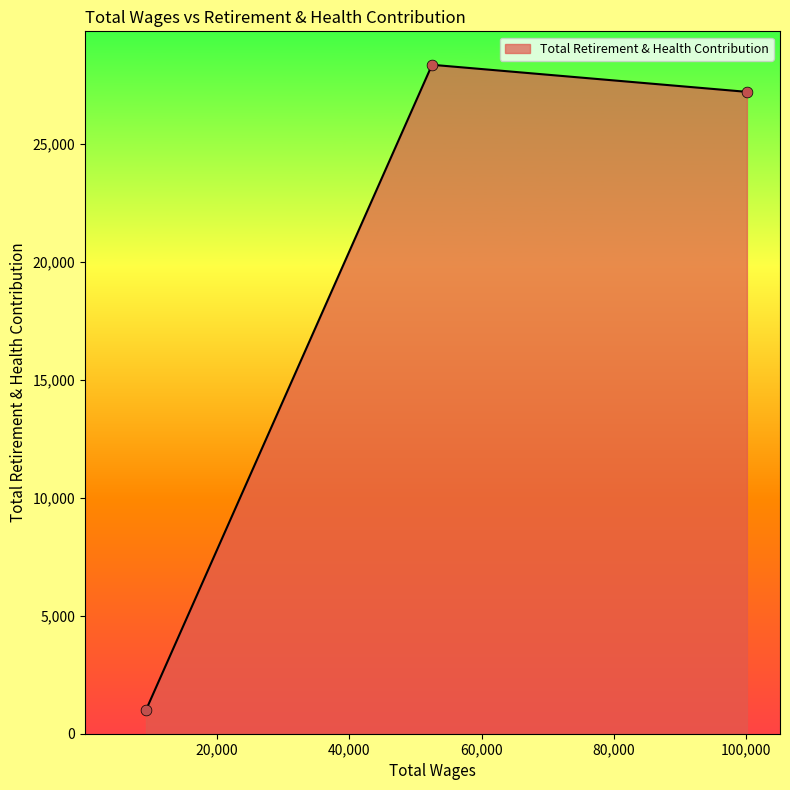

What is the greatest value displayed?

28355